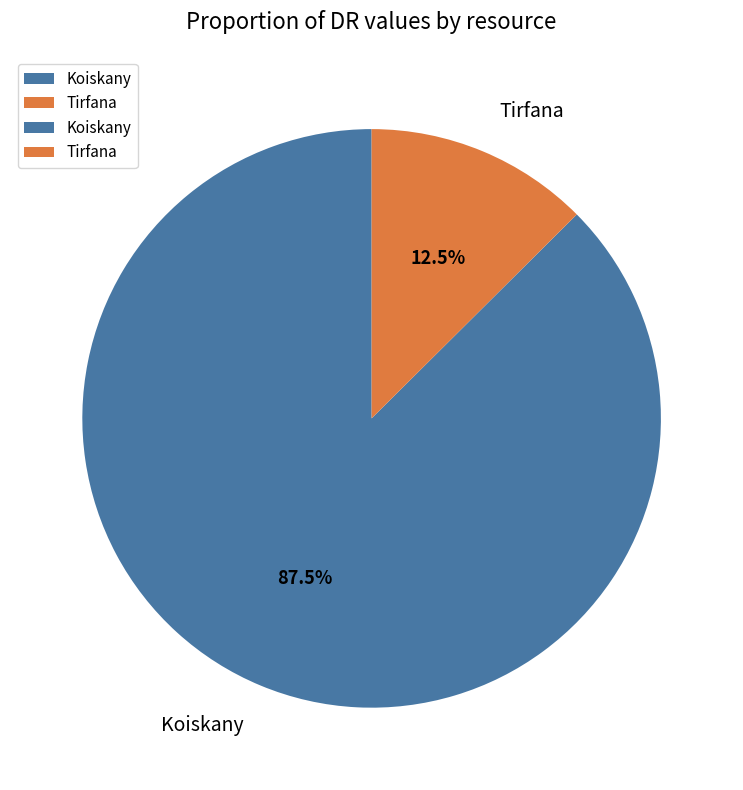

Does Koiskany represent more than half of the total?

Yes